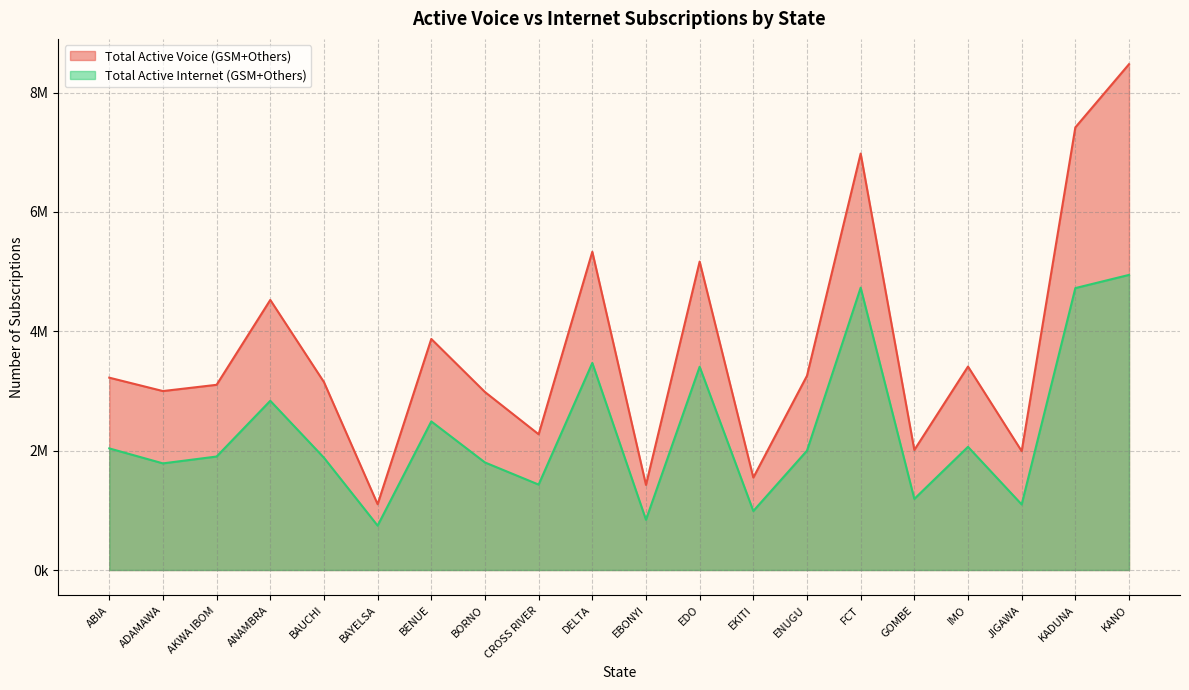

Which series has the widest spread of values?

Total Active Voice (GSM+Others)